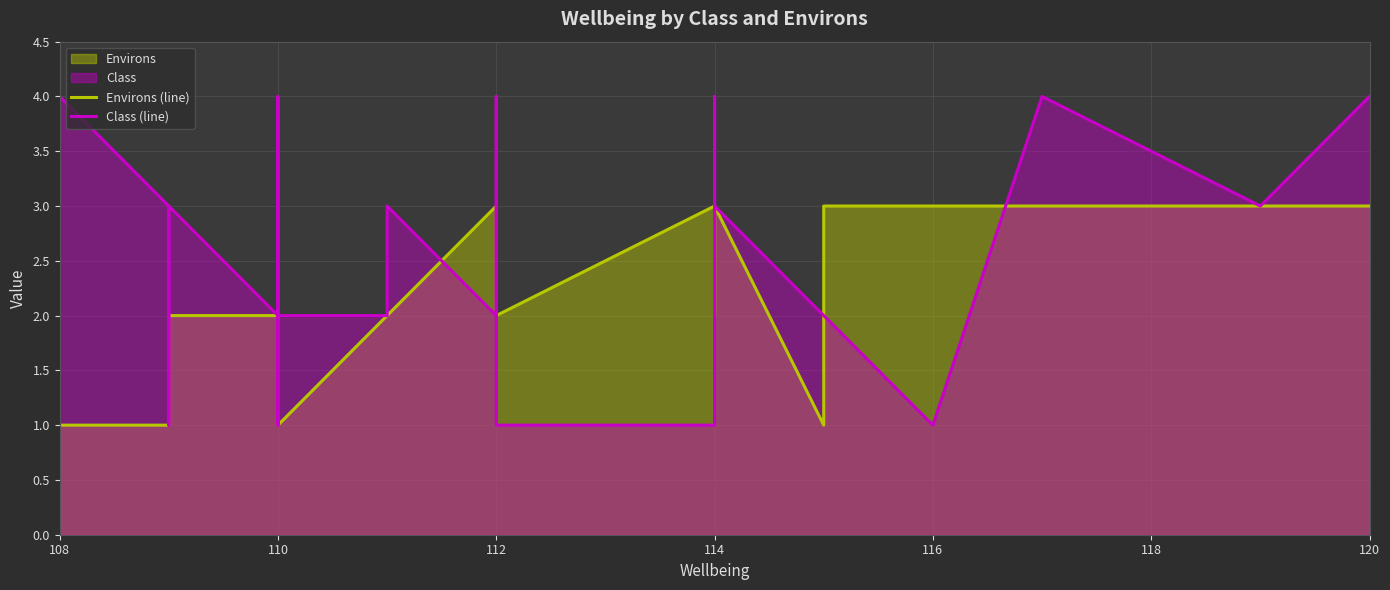

What is the average value of the Environs (line) series?

2